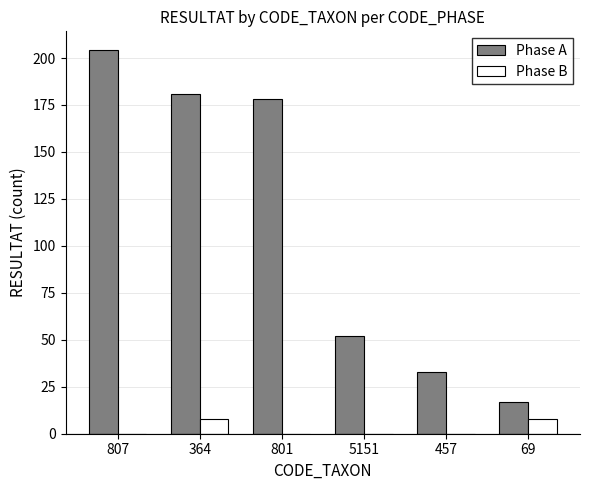

The value of Phase A at 364 is 309. True or false?

False